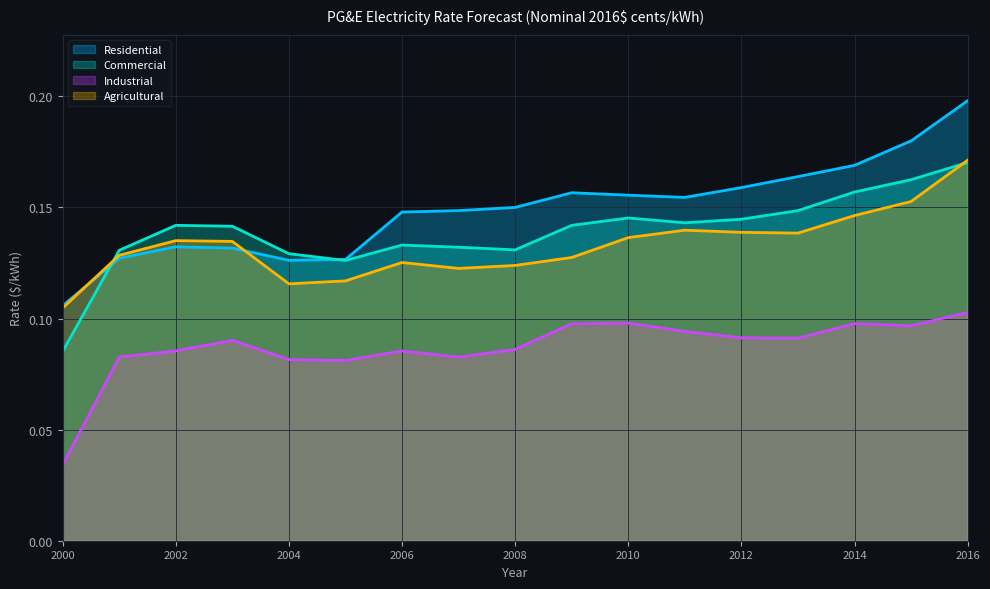

At which category does Commercial reach its first local peak?

2002